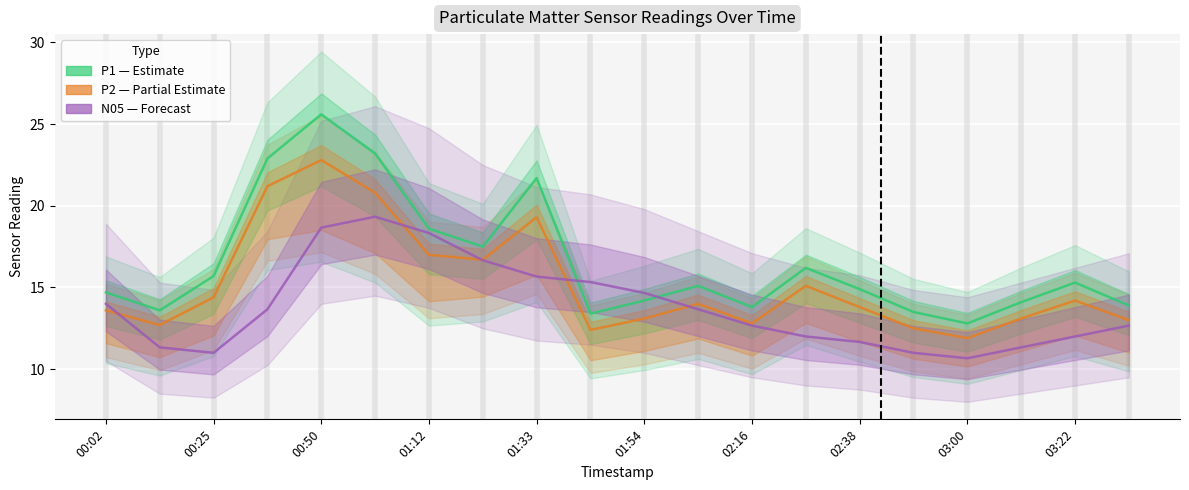

Count the number of data series in this chart.

3